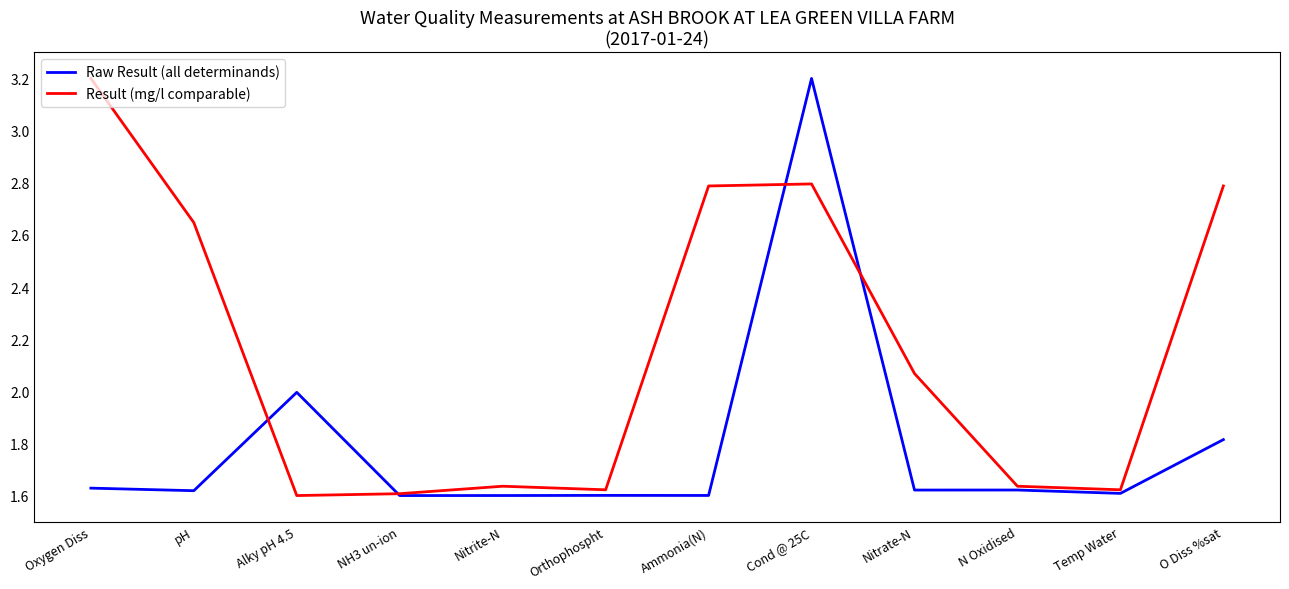

At pH, list the series in order from largest to smallest.

Result (mg/l comparable), Raw Result (all determinands)